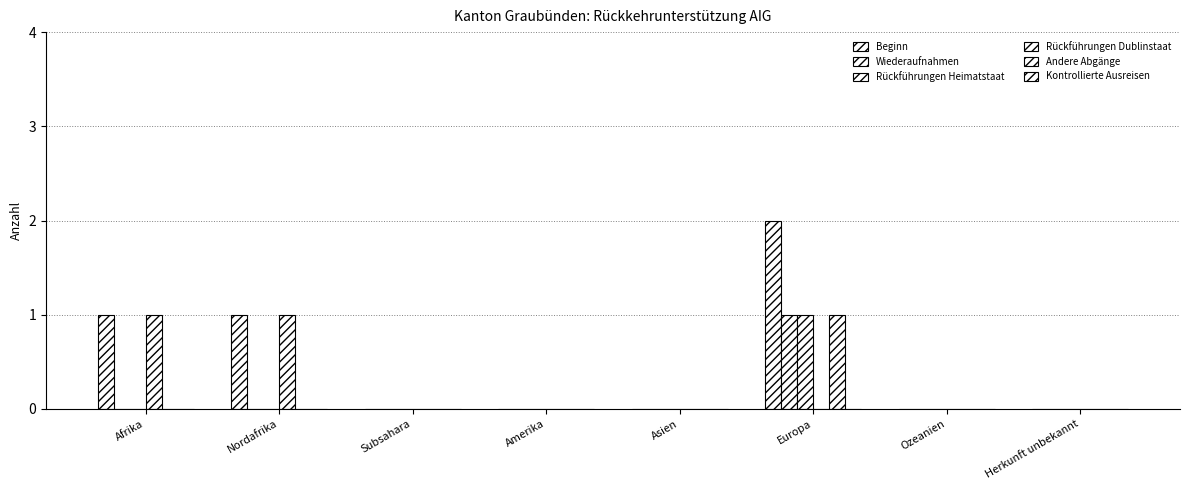

How many distinct data groups are displayed?

5